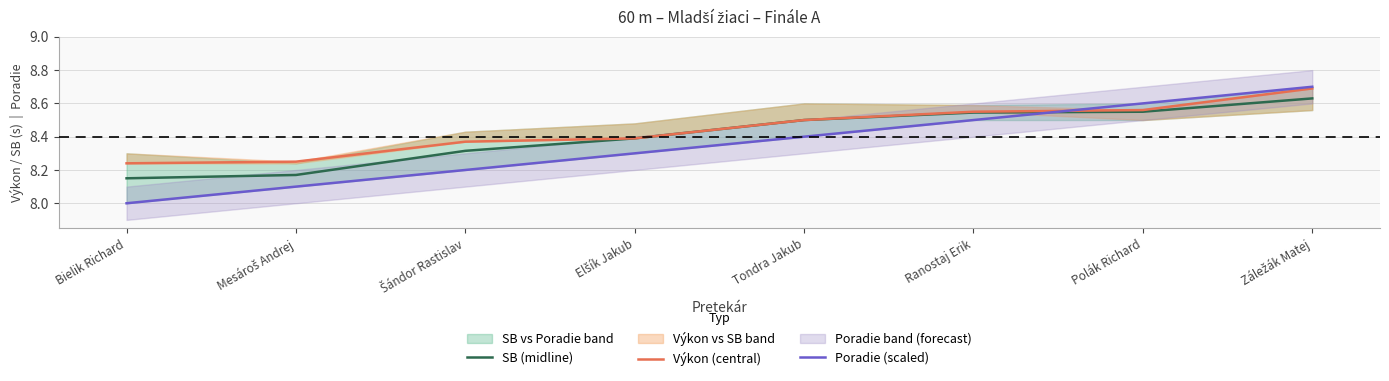

How many lines are shown in the chart?

3